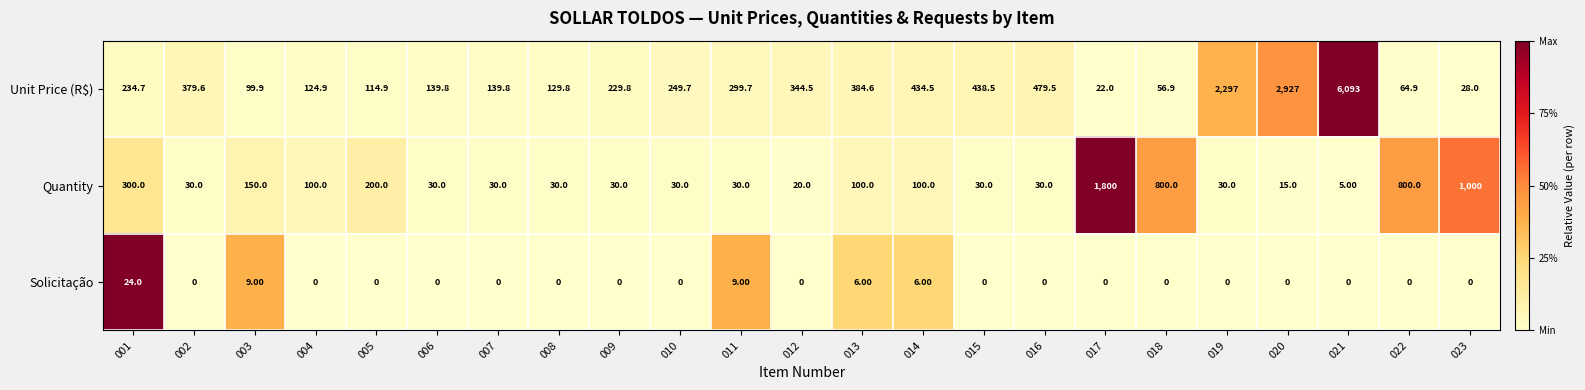

Rank the series by their maximum value, from highest to lowest.

Unit Price (R$), Quantity, Solicitação